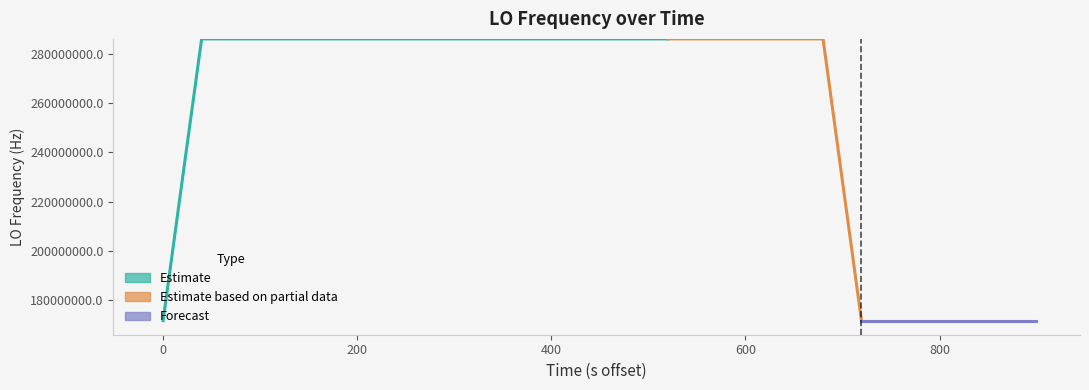

How many positive values are there?

38